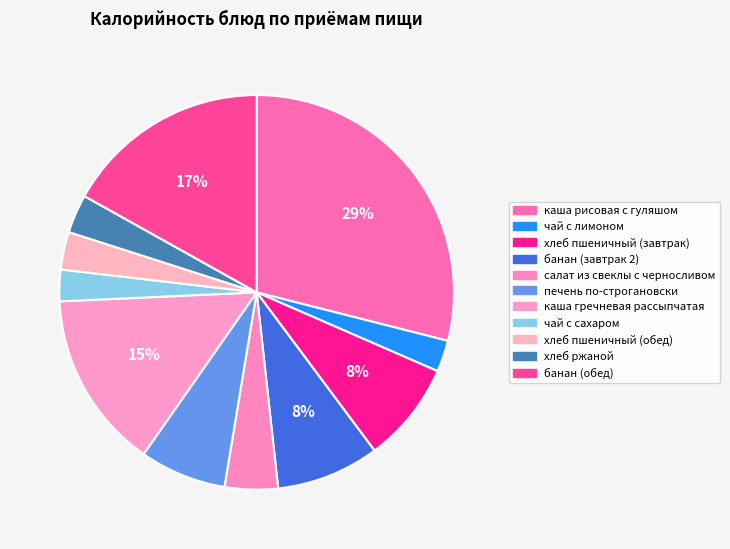

Is салат из свеклы с черносливом the majority of the pie?

No